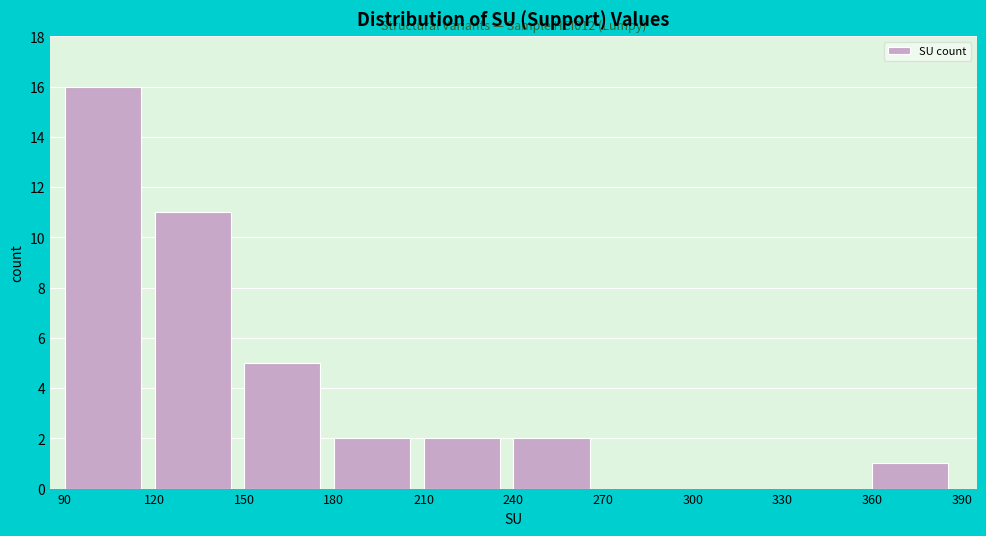

Which range on the x-axis has the tallest bar?

90 to 120